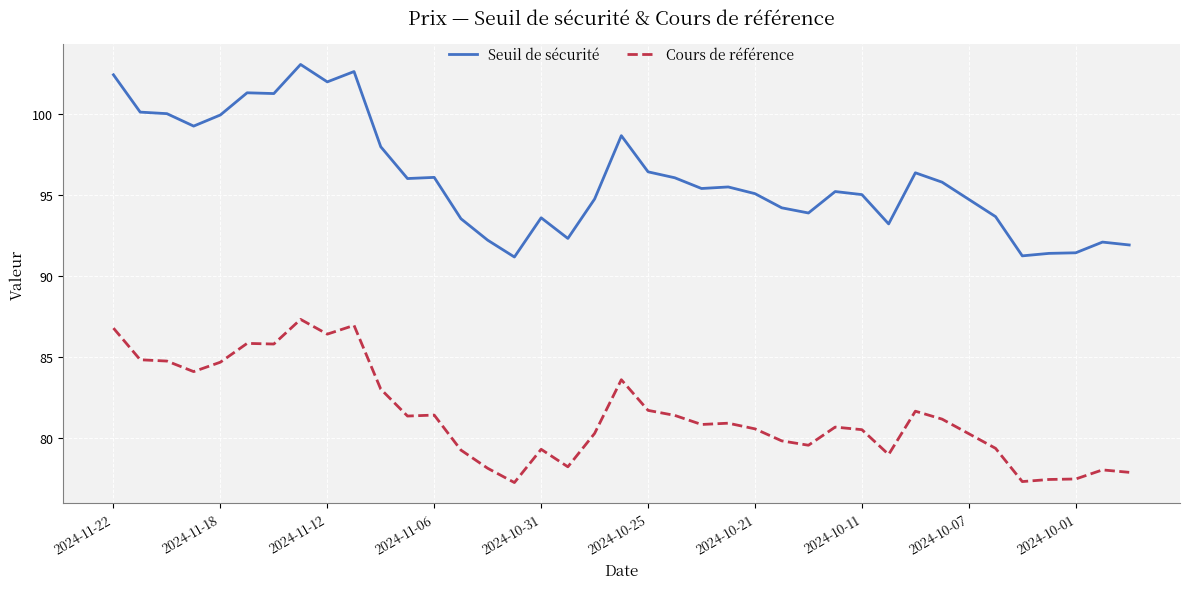

Does the chart have visible grid lines?

Yes